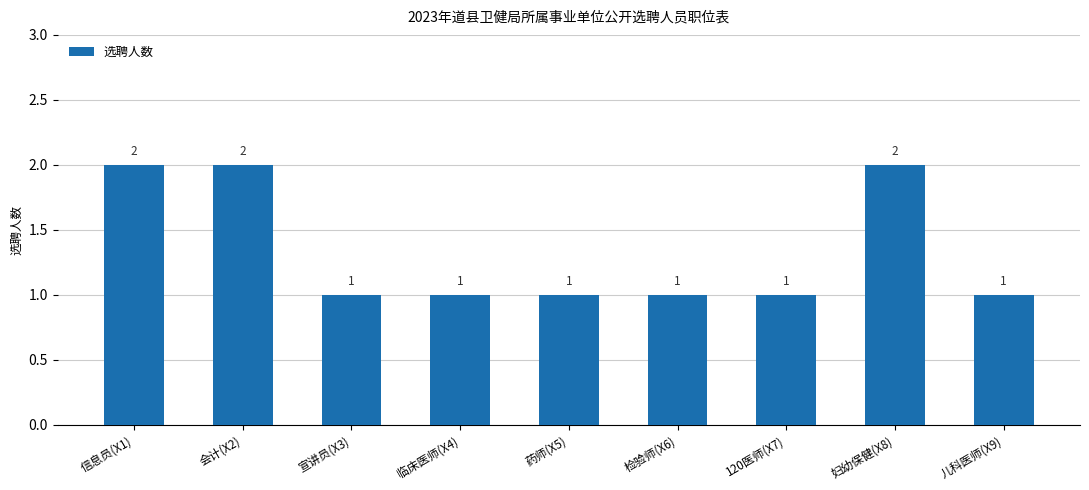

What position from the right is 信息员(X1)?

9